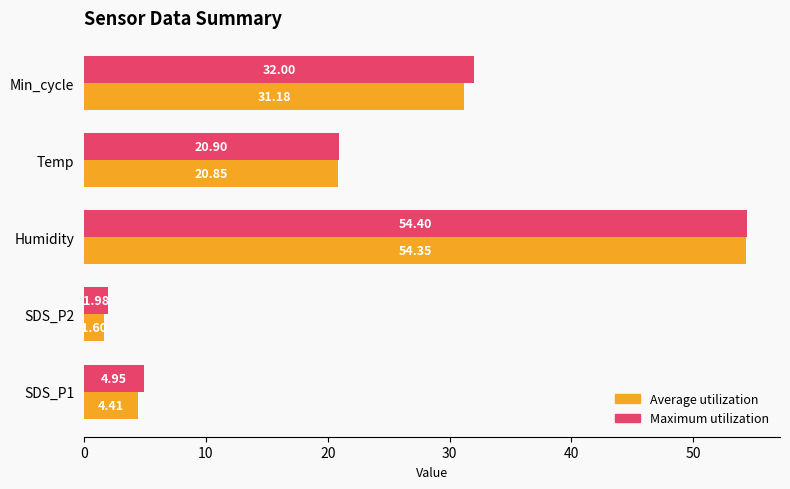

What is the total value across all series at Temp?

41.8